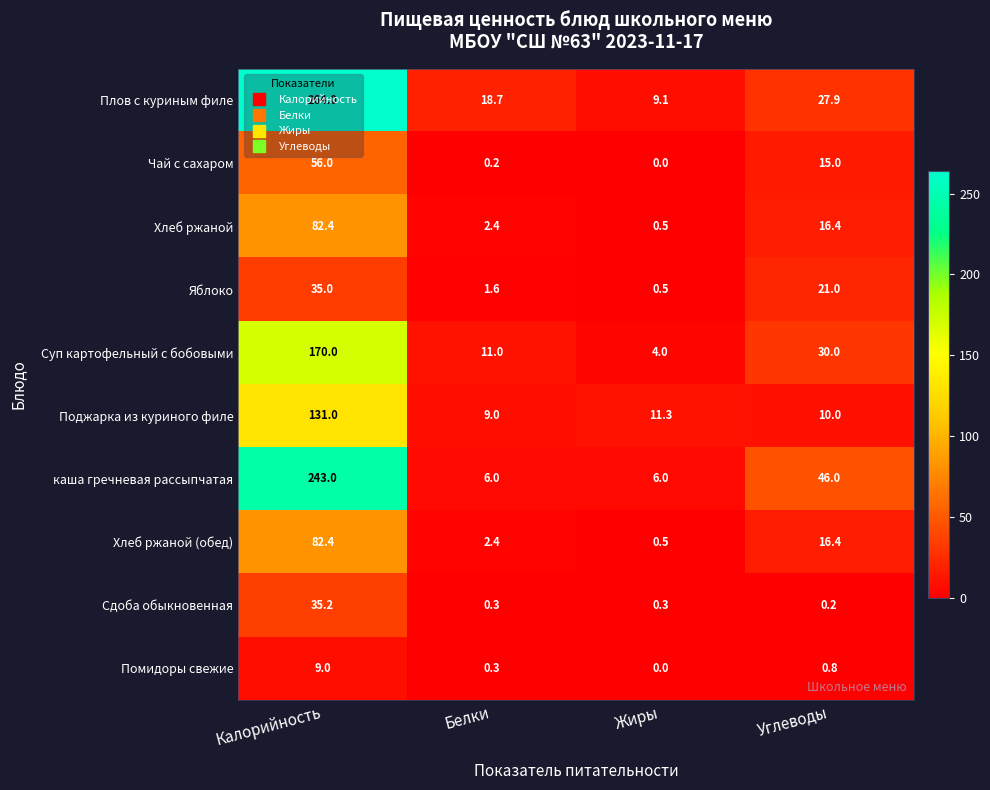

Rank the categories by Хлеб ржаной (обед) value from highest to lowest.

Калорийность, Углеводы, Белки, Жиры